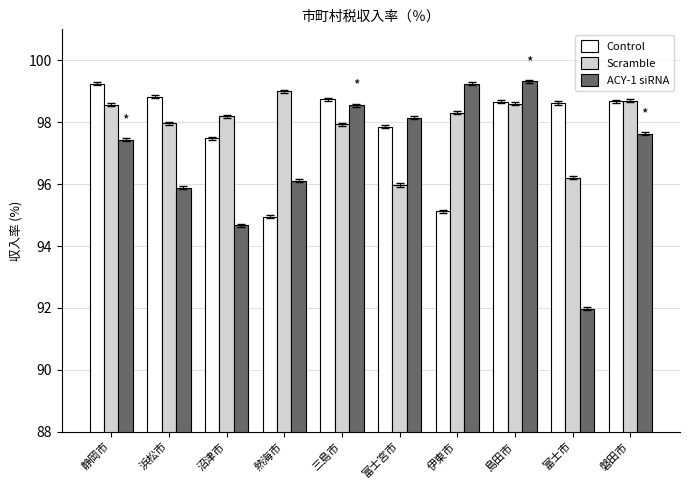

At which category is the sum across all series the highest?

島田市